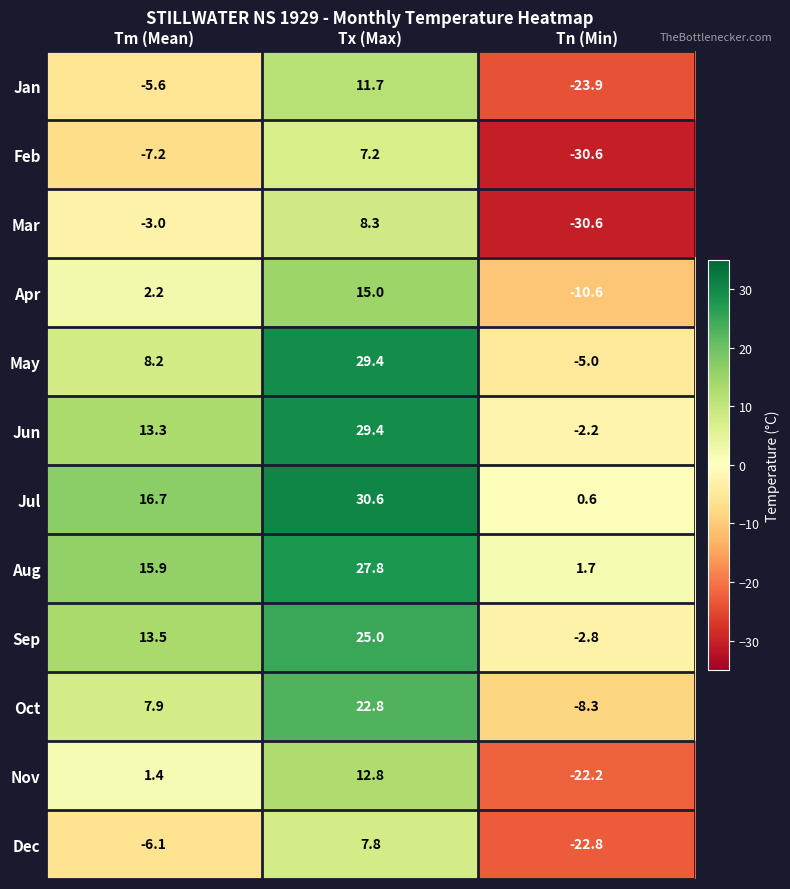

Is it true that Jan equals 7.6 at Tx (Max)?

False